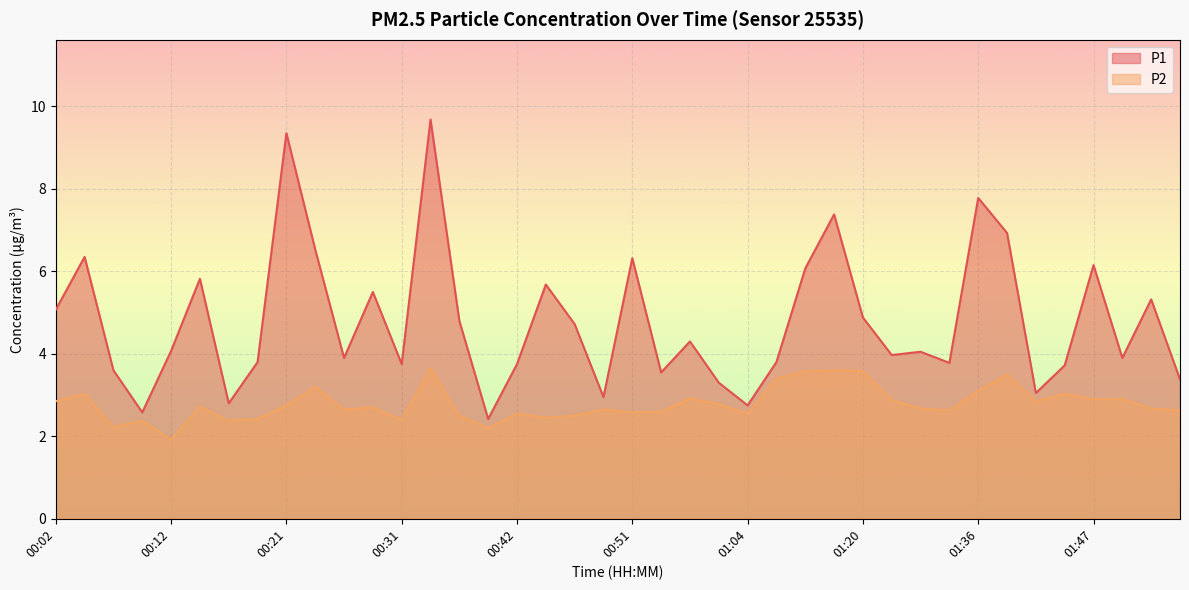

Is the value of P2 at 01:39 greater than the value of P1 at 01:34?

No